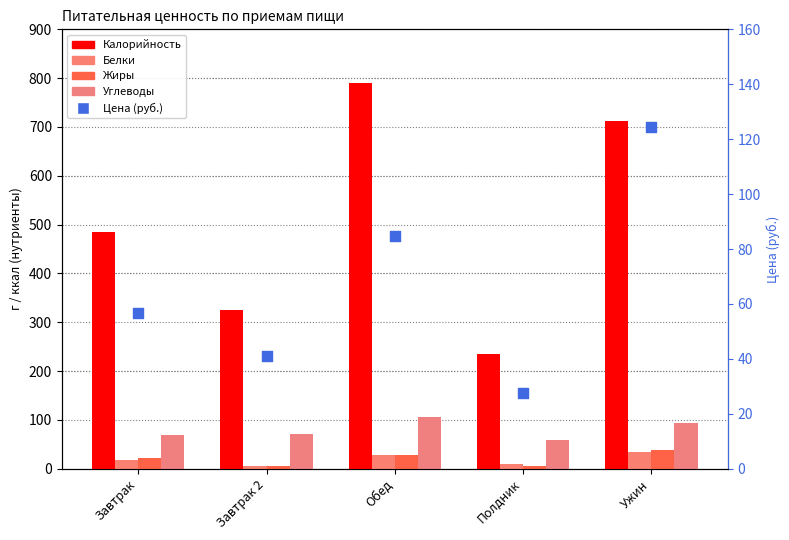

Which series reaches the maximum Y coordinate?

Калорийность